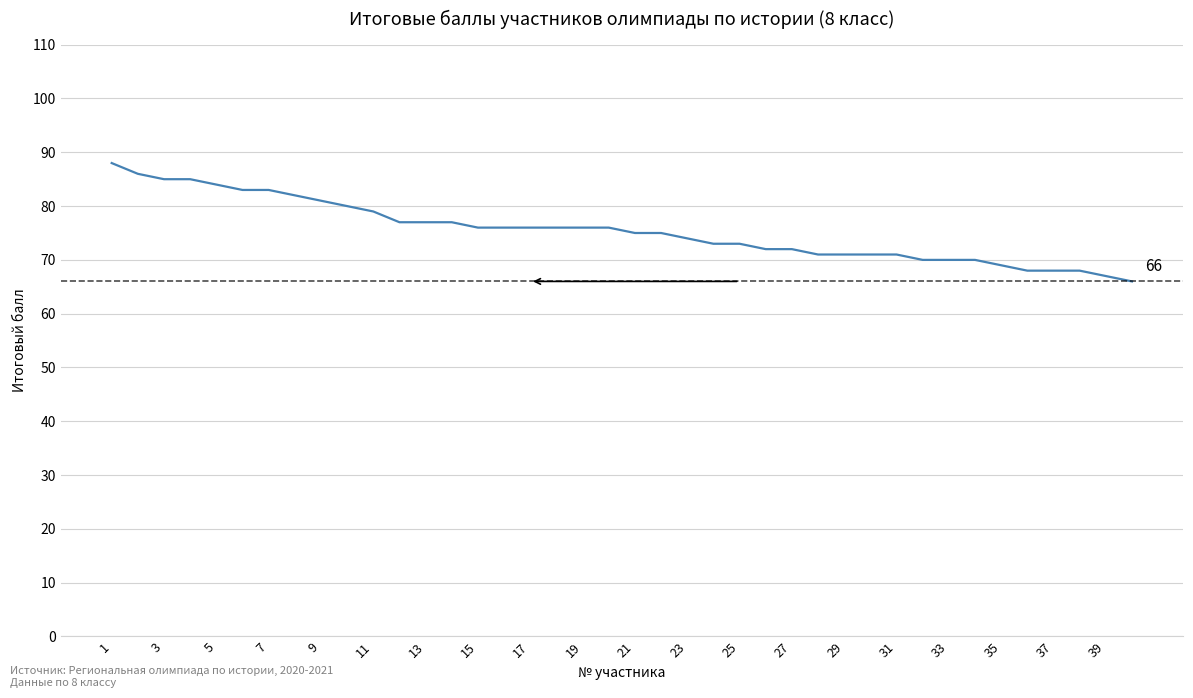

How many lines are shown in the chart?

1